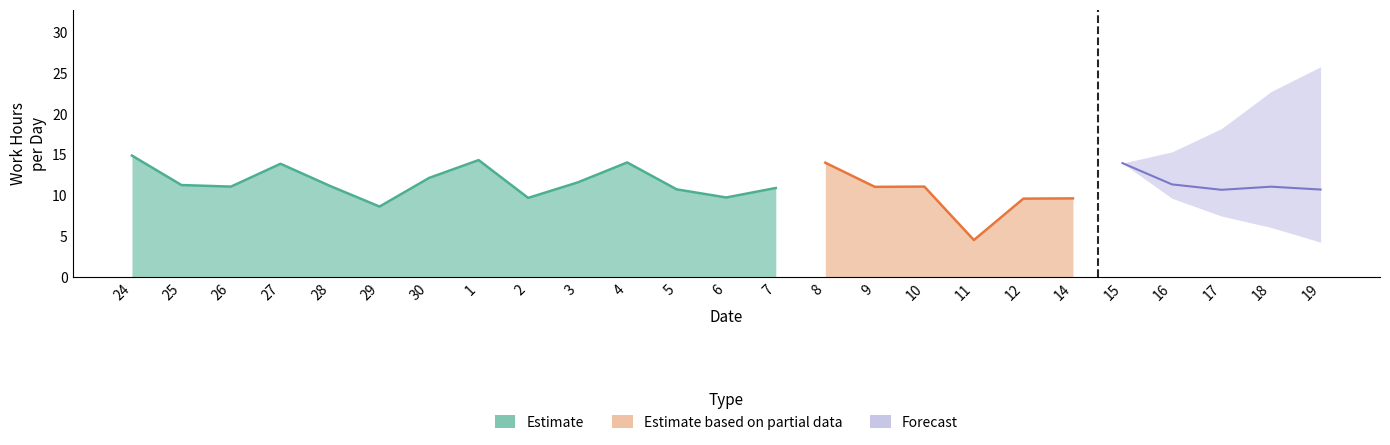

Which has a higher value, 11 or 8?

8